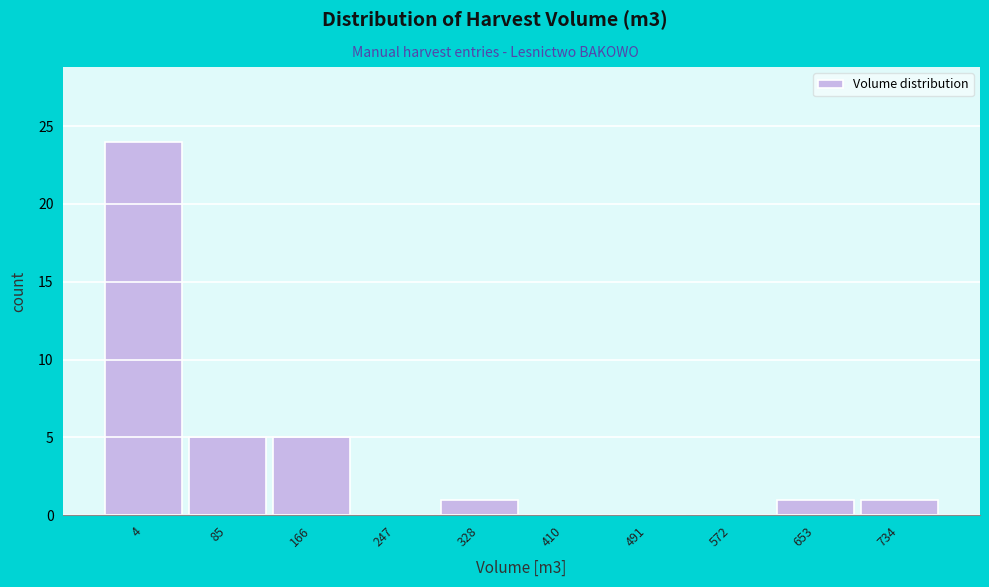

Reading right to left, list all the values displayed in this chart.

734=1	653=1	572=0	491=0	410=0	328=1	247=0	166=5	85=5	4=24